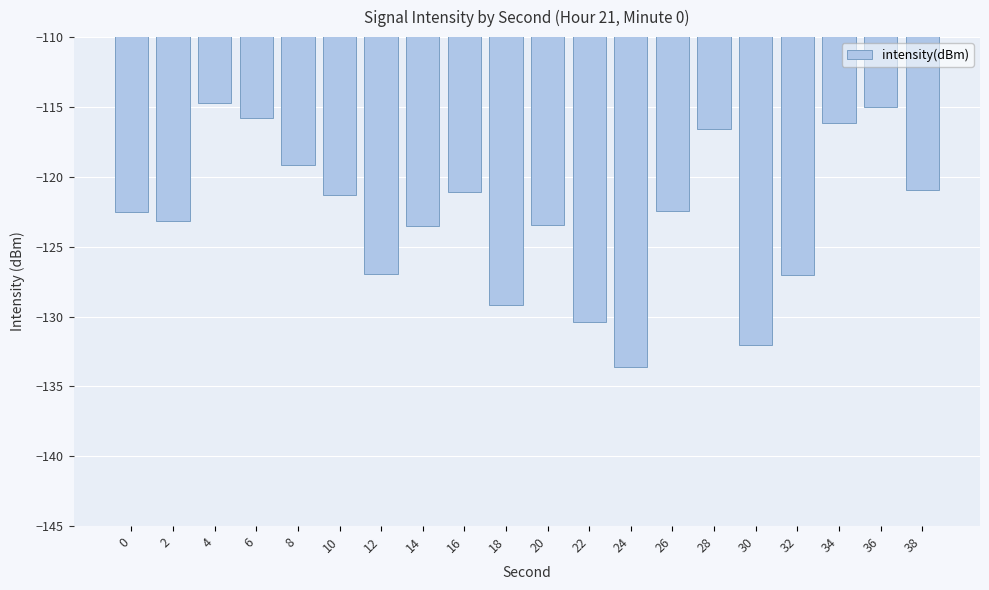

What is the difference between the second highest and minimum values?

18.6